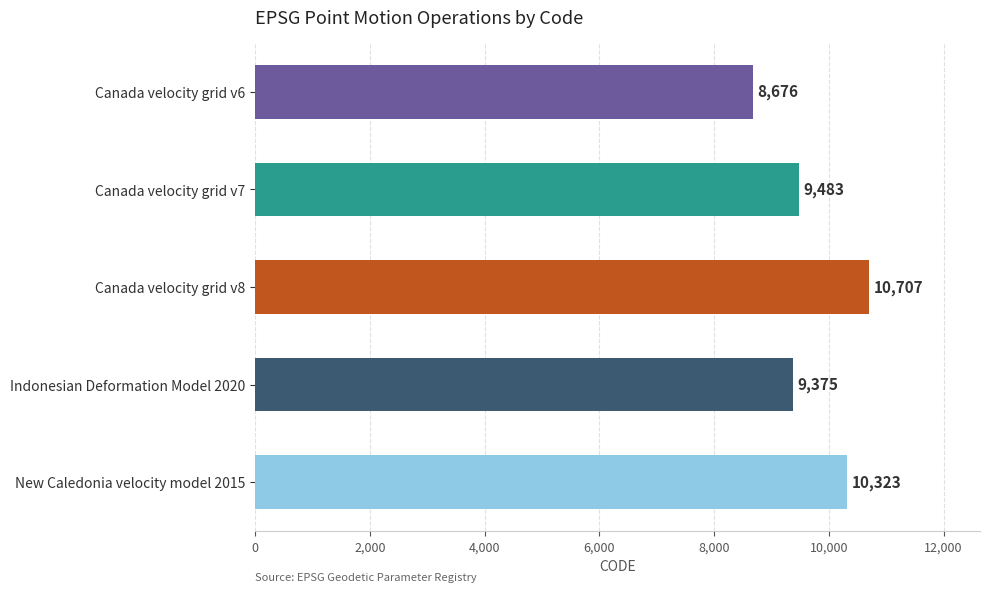

Rank the categories by value from highest to lowest.

Canada velocity grid v8, New Caledonia velocity model 2015, Canada velocity grid v7, Indonesian Deformation Model 2020, Canada velocity grid v6